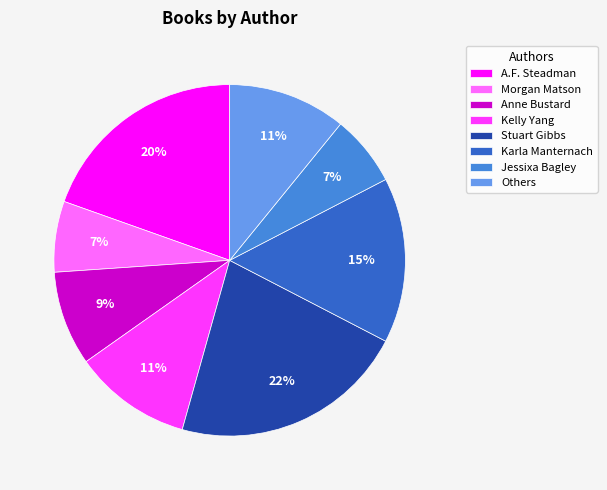

Does any single category account for the majority?

No